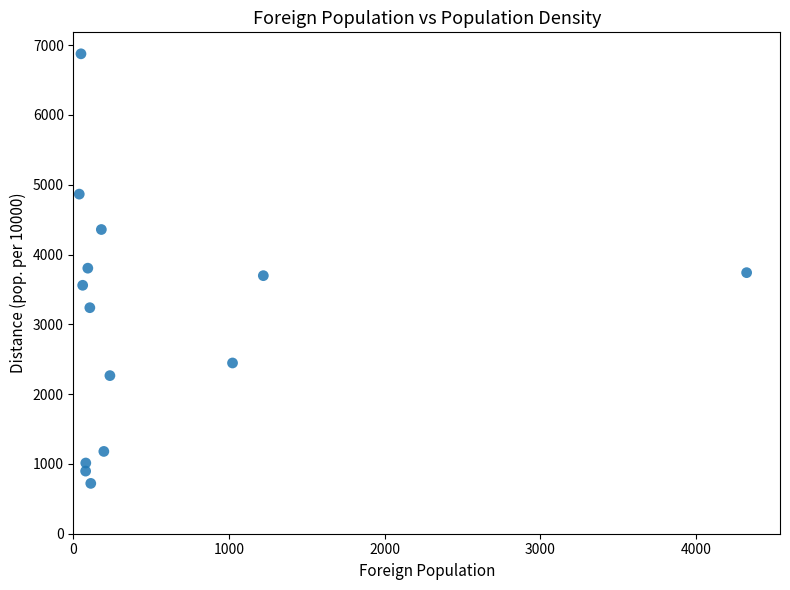

What is the range of X values (max minus min)?

4289